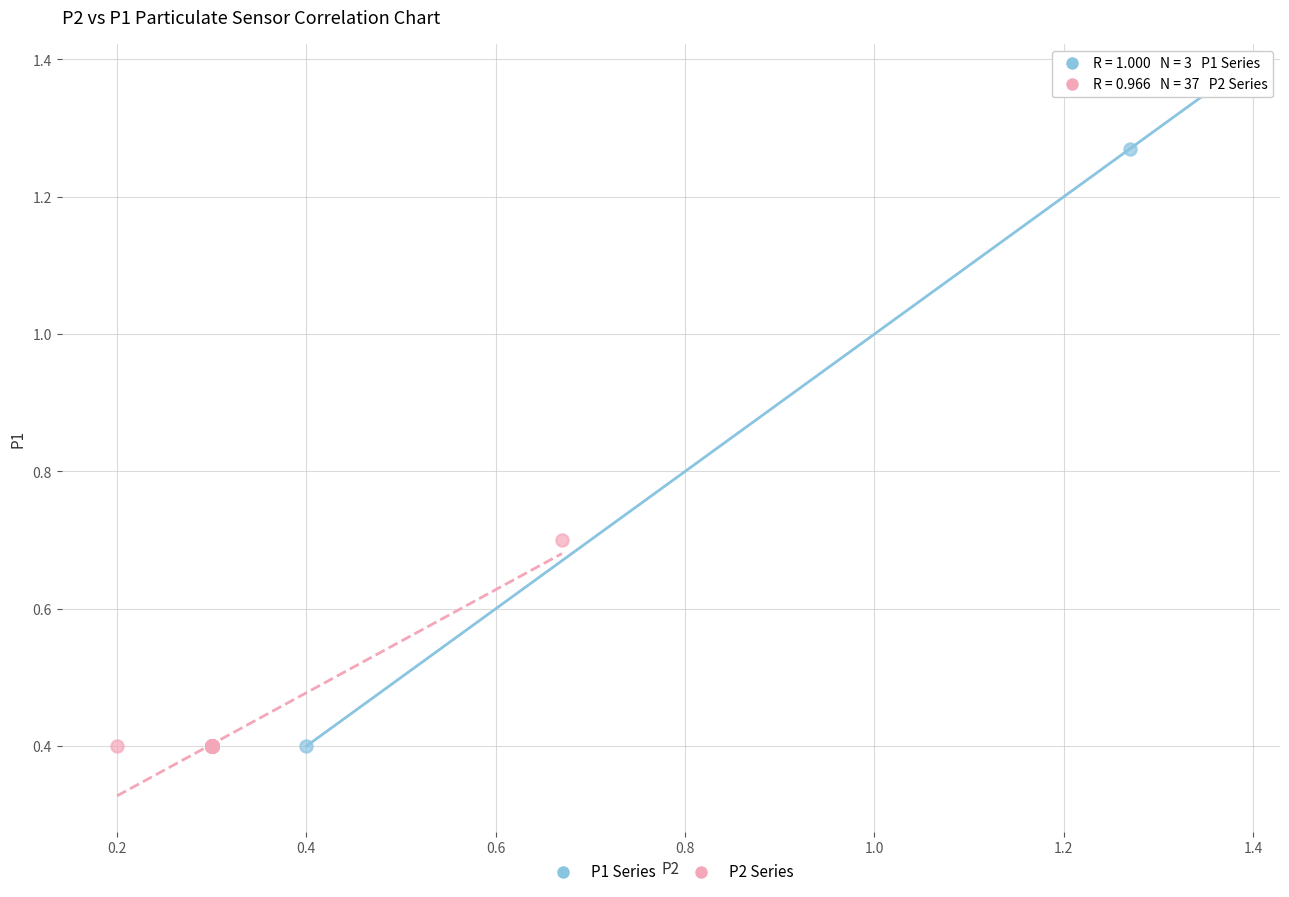

Which series has the widest spread of Y values?

P1 Series